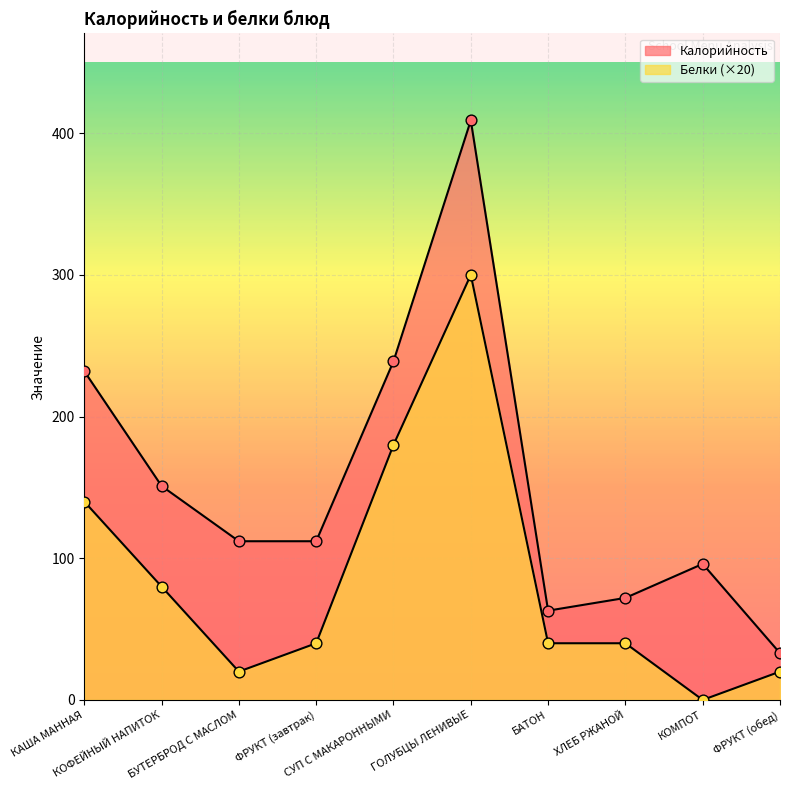

At how many categories does at least one series exceed 147?

4